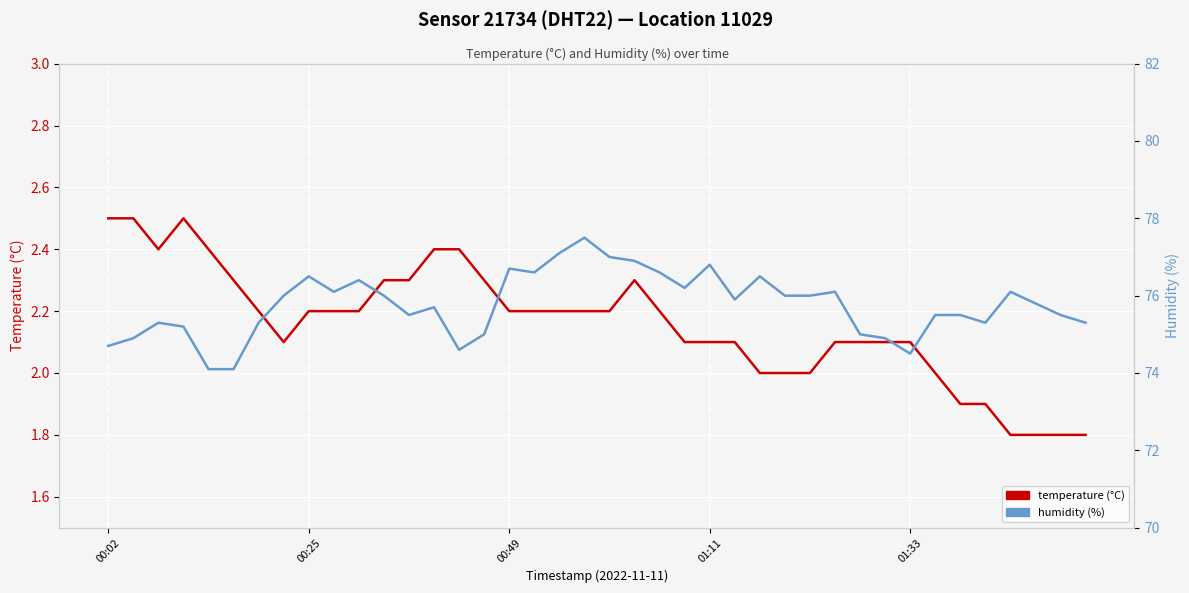

Rank the series by their maximum value, from highest to lowest.

humidity (%), temperature (°C)